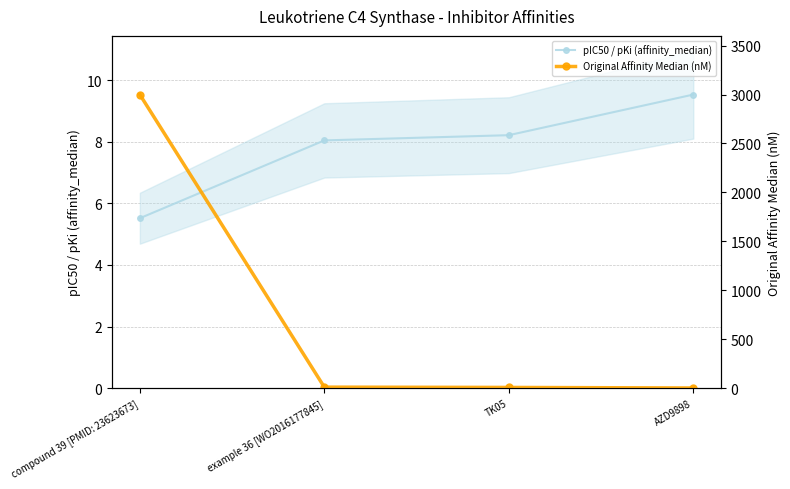

At which label does Original Affinity Median (nM) reach its peak?

compound 39 [PMID: 23623673]